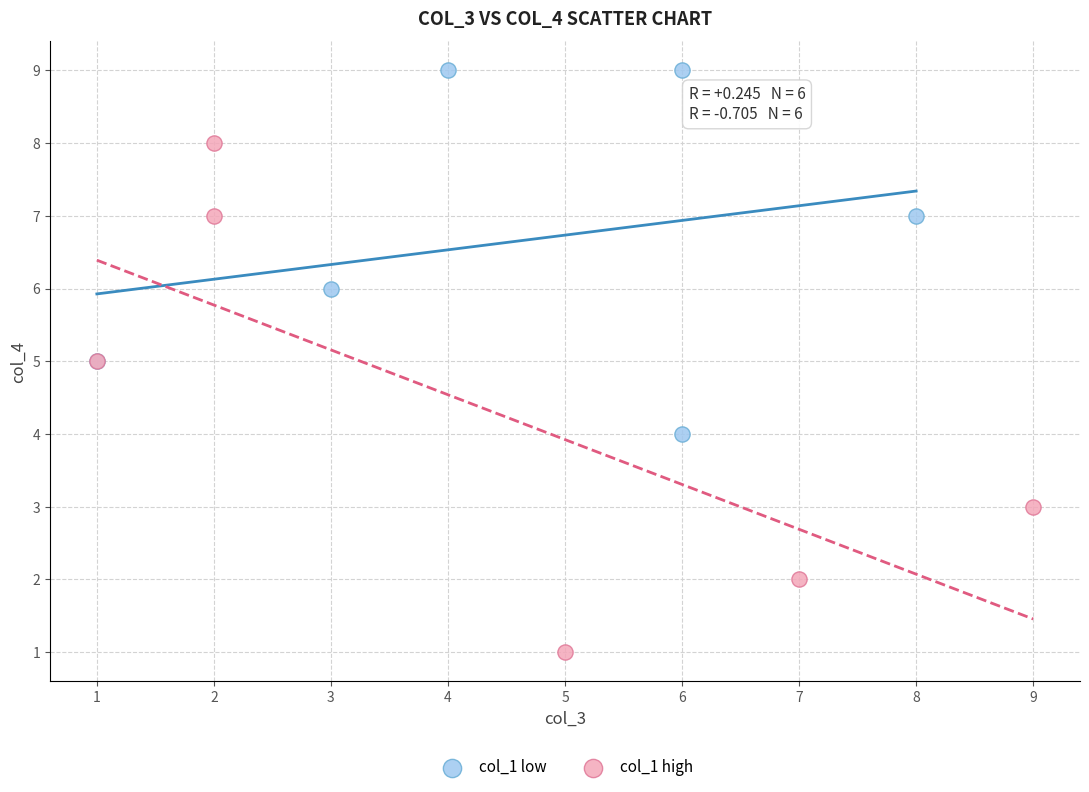

What are all the series names shown in the legend?

col_1 low, col_1 high